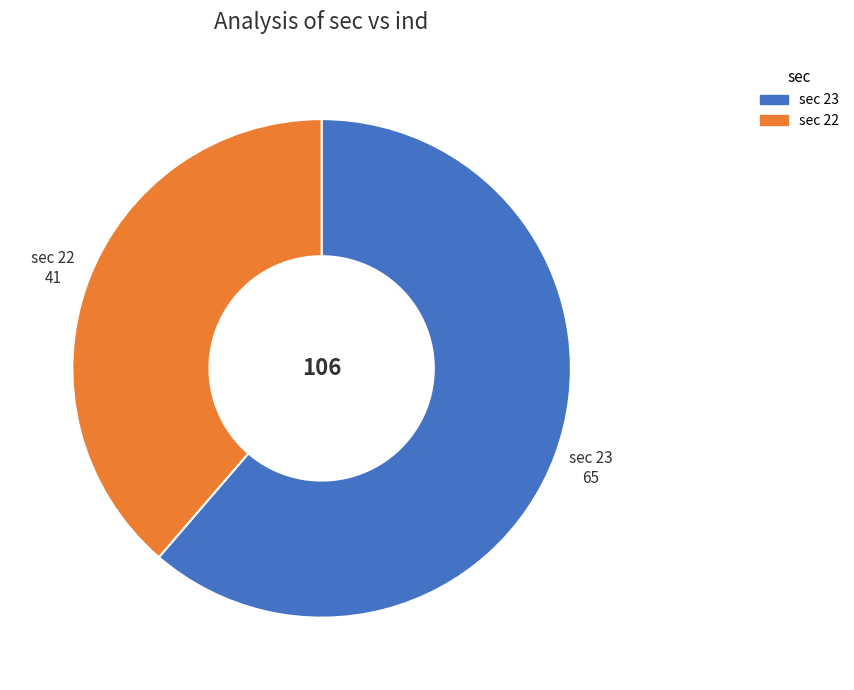

Is there a majority slice in this chart?

Yes